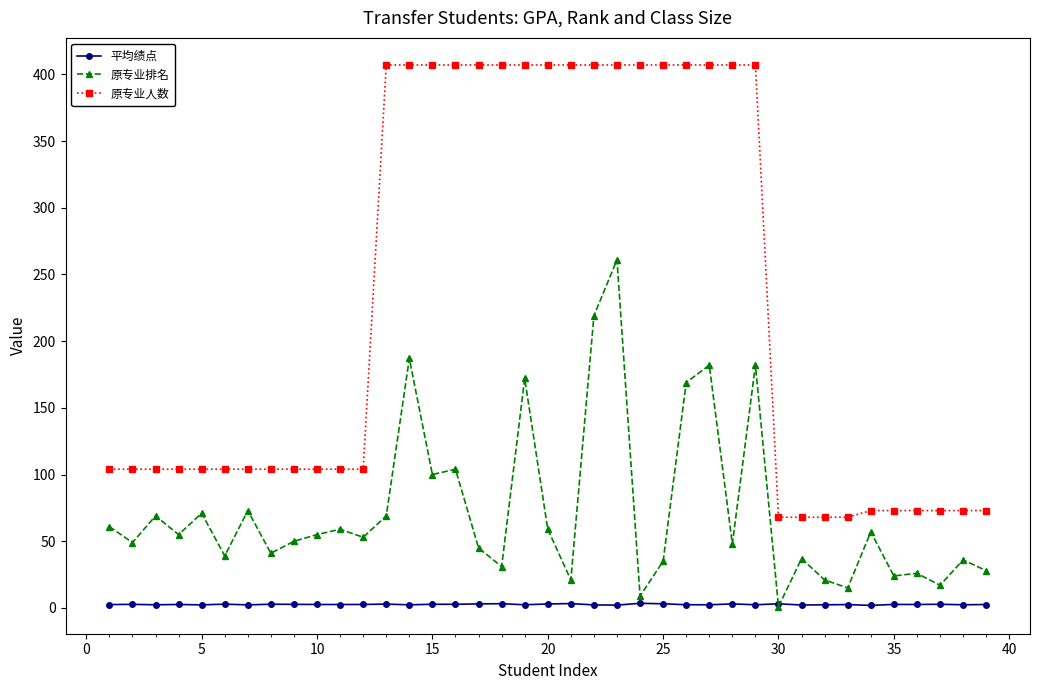

Which series has the widest spread of values?

原专业人数